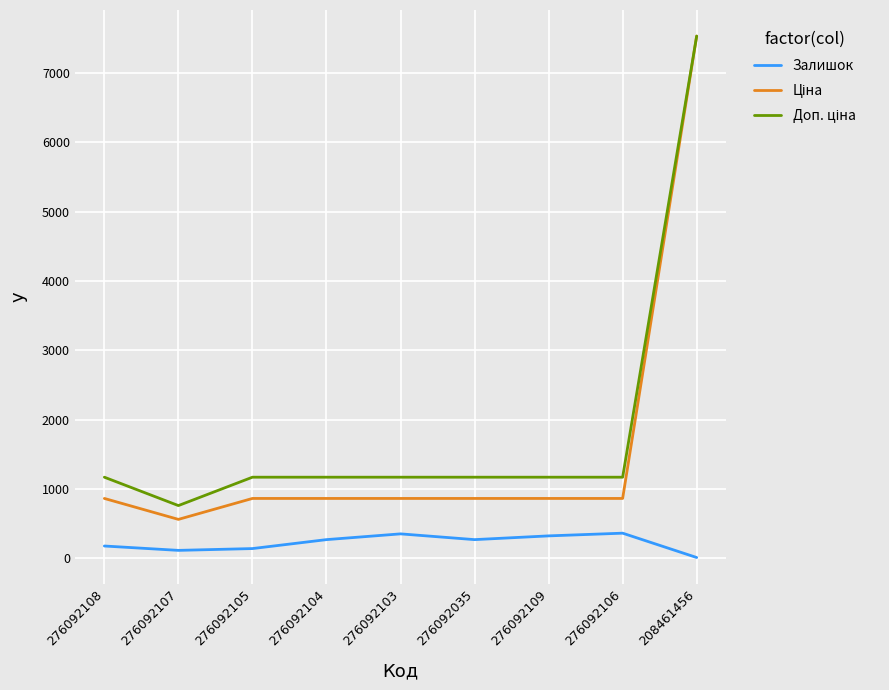

What is the difference between the highest and lowest values at 276092035?

900.2